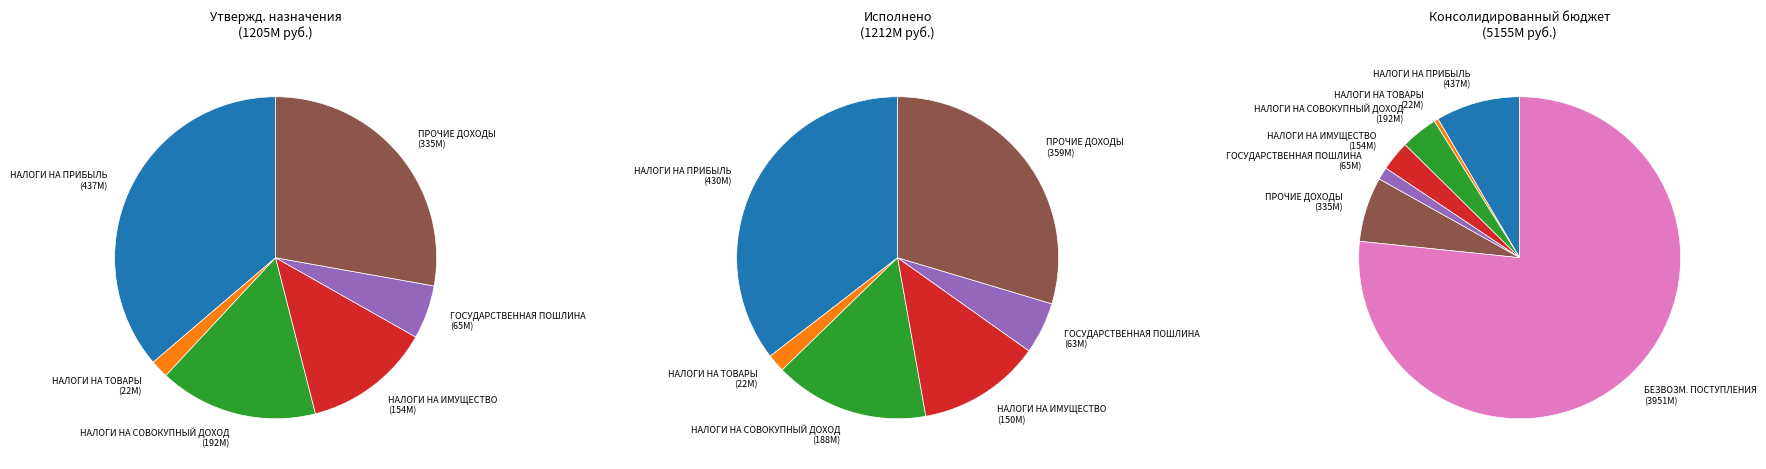

To the nearest percent, what percentage of the pie is НАЛОГИ НА ИМУЩЕСТВО?

13%